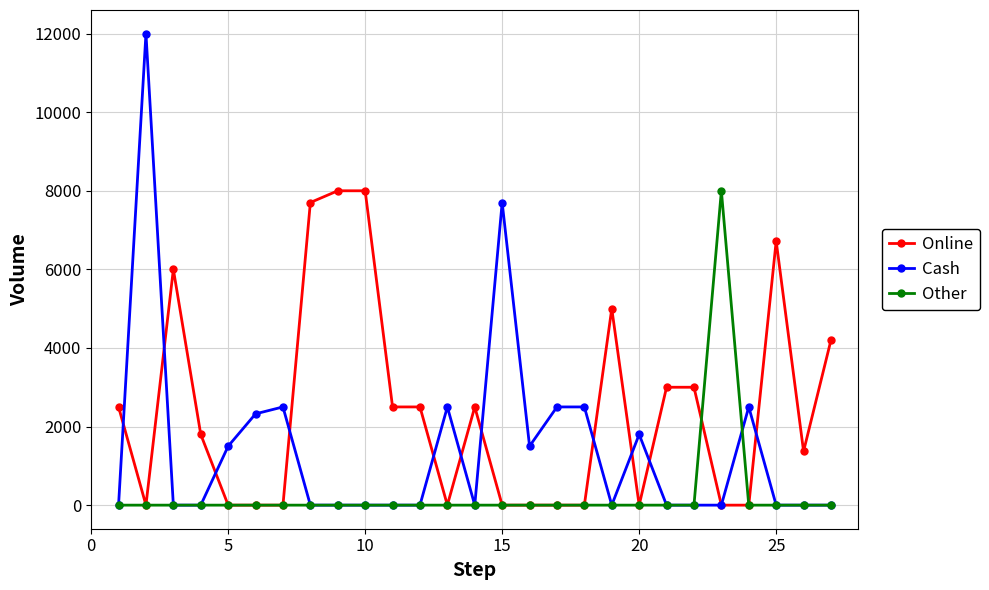

True or false: Online and Cash cross at least once.

True